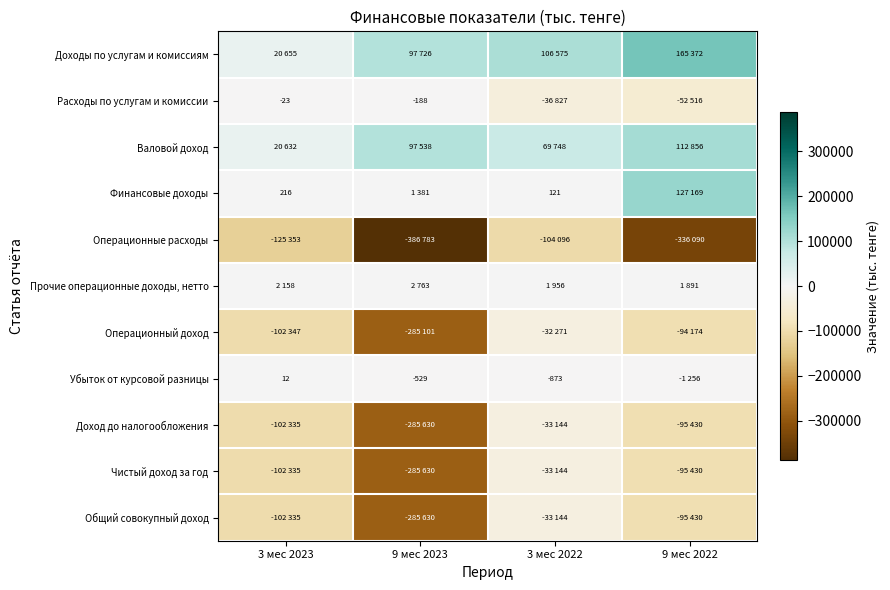

How many data points in Прочие операционные доходы, нетто are less than 2158?

2